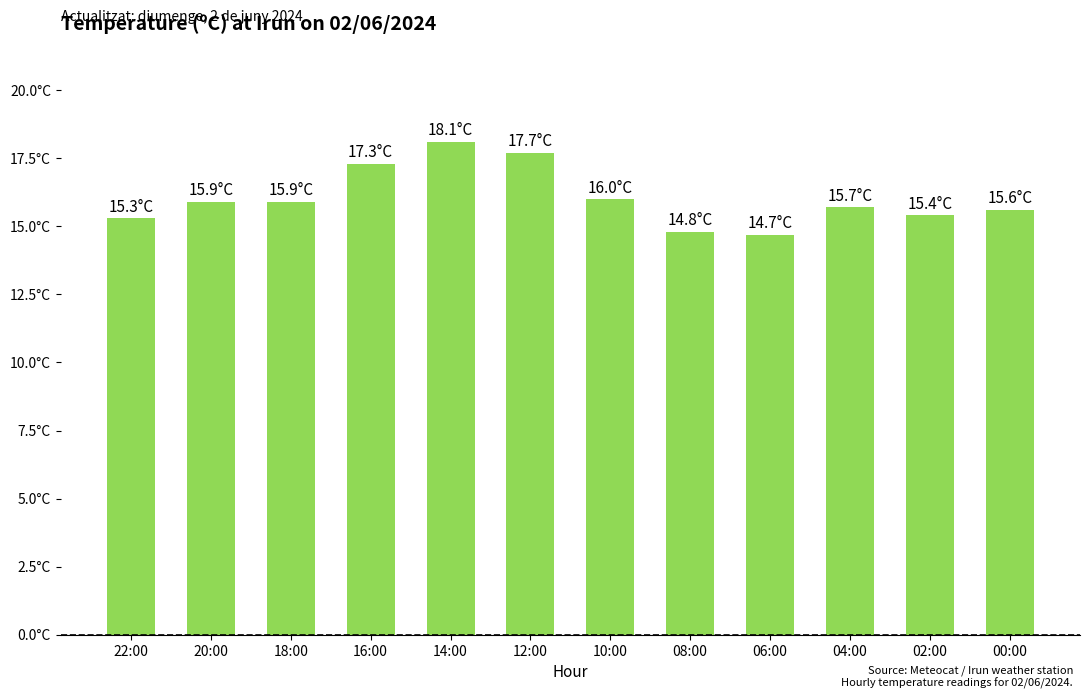

What is the sum of all values?

192.4